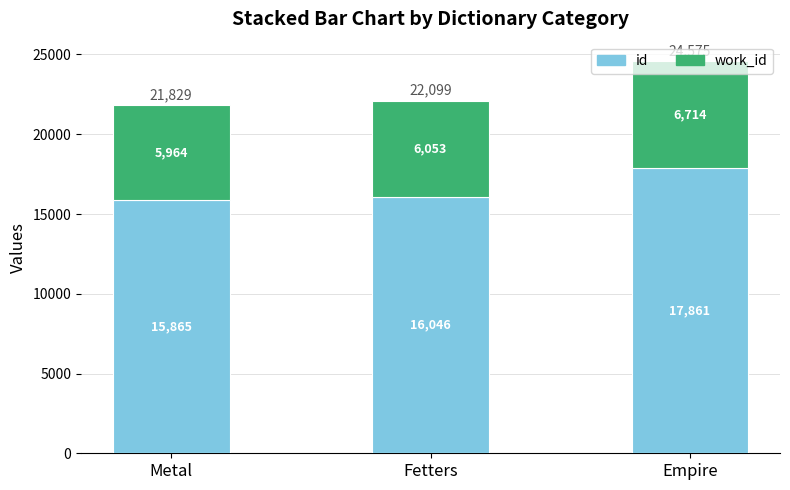

Which series has the widest spread of values?

id